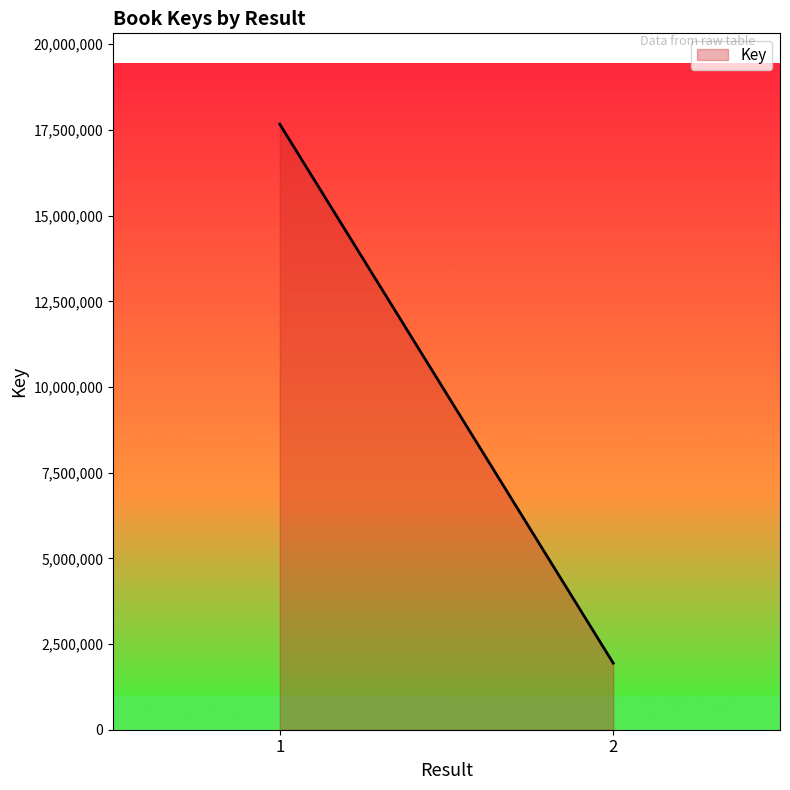

What value does the data have at 1?

17668574